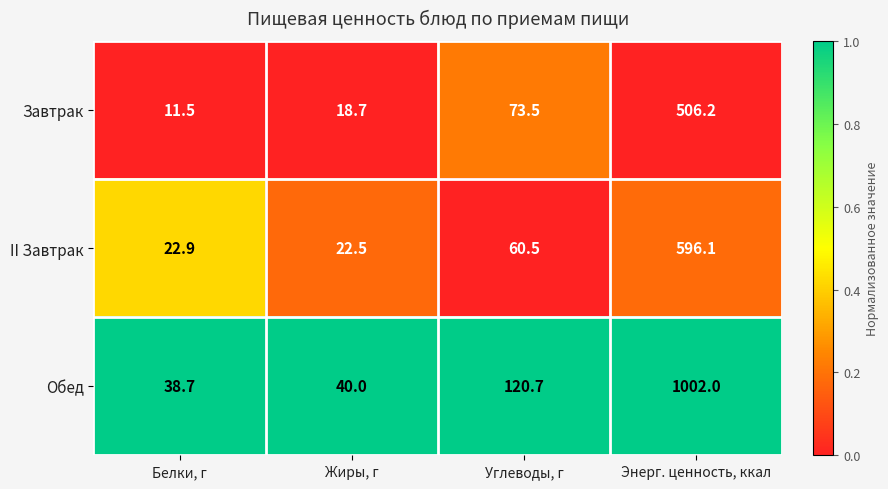

Which category has the lowest value across all series?

Белки, г